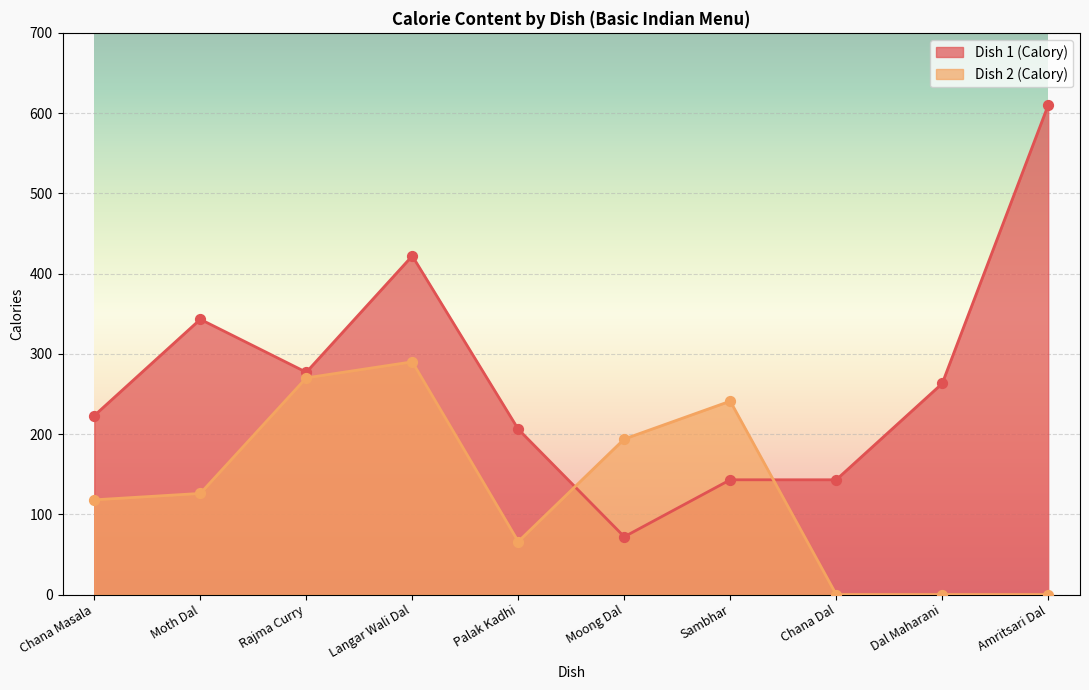

What are all the series names shown in the legend?

Dish 1 (Calory), Dish 2 (Calory)